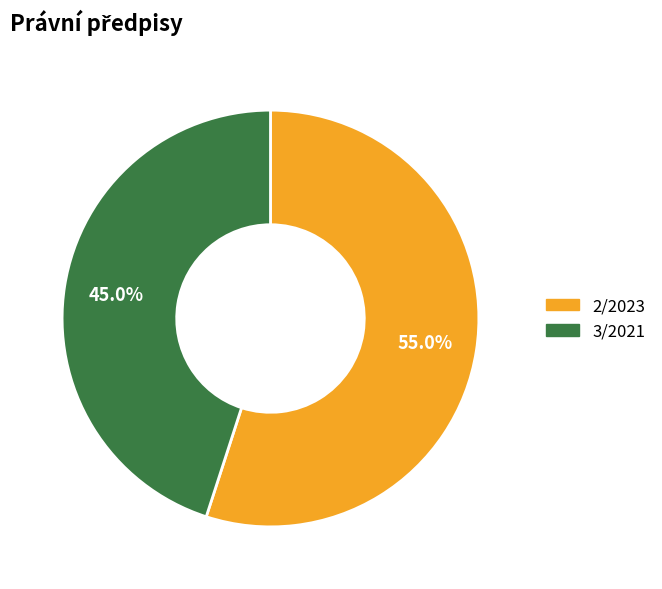

To the nearest percent, what percentage of the pie is 2/2023?

55%